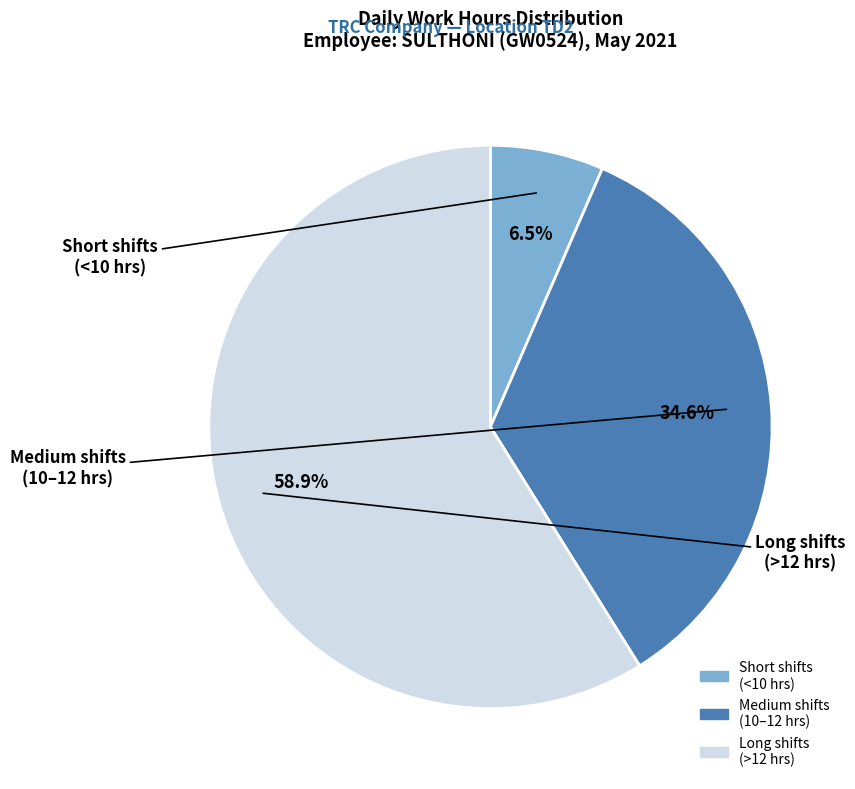

Does any single category account for the majority?

Yes